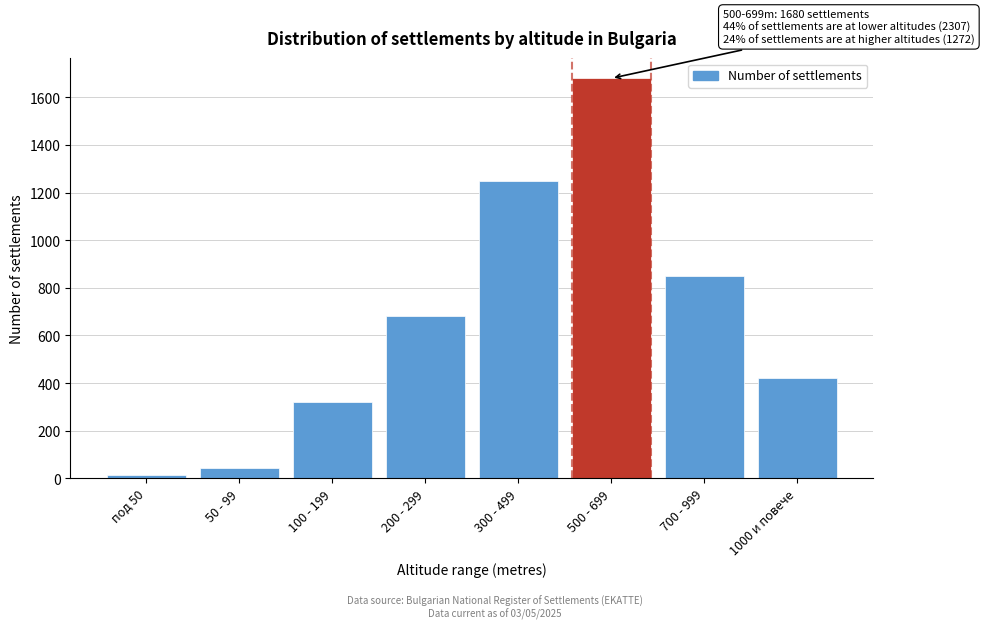

Reading left to right, extract all data points from this chart.

под 50=12	50 - 99=45	100 - 199=320	200 - 299=680	300 - 499=1250	500 - 699=1680	700 - 999=850	1000 и повече=422